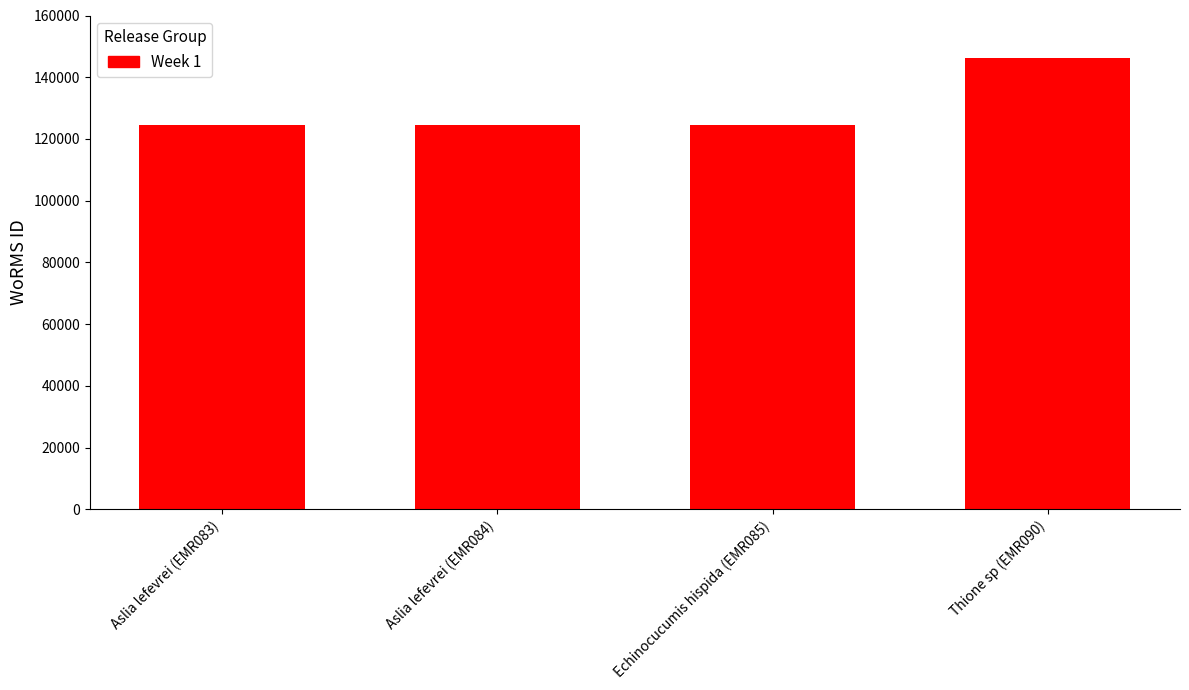

What value does the data have at Echinocucumis hispida (EMR085), to the nearest 50?

124600